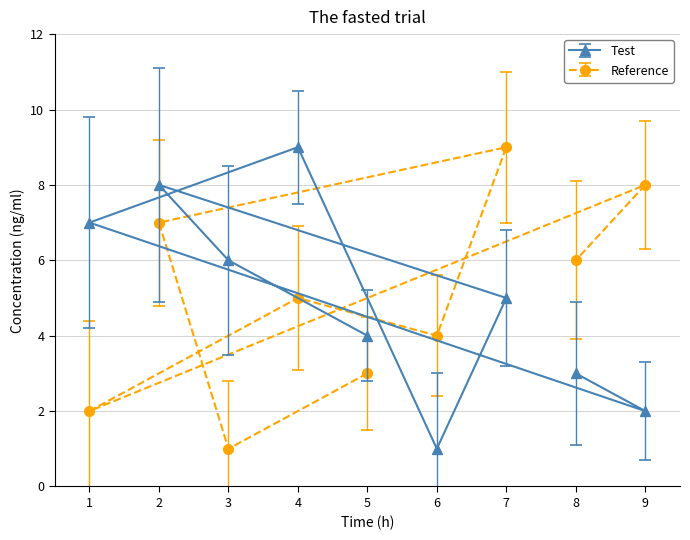

Which series changed the most between 4 and 5?

Test